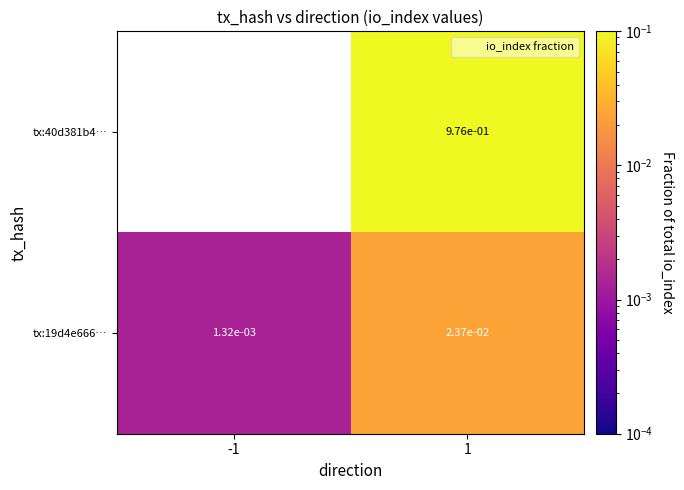

At how many categories does at least one series exceed 0?

2